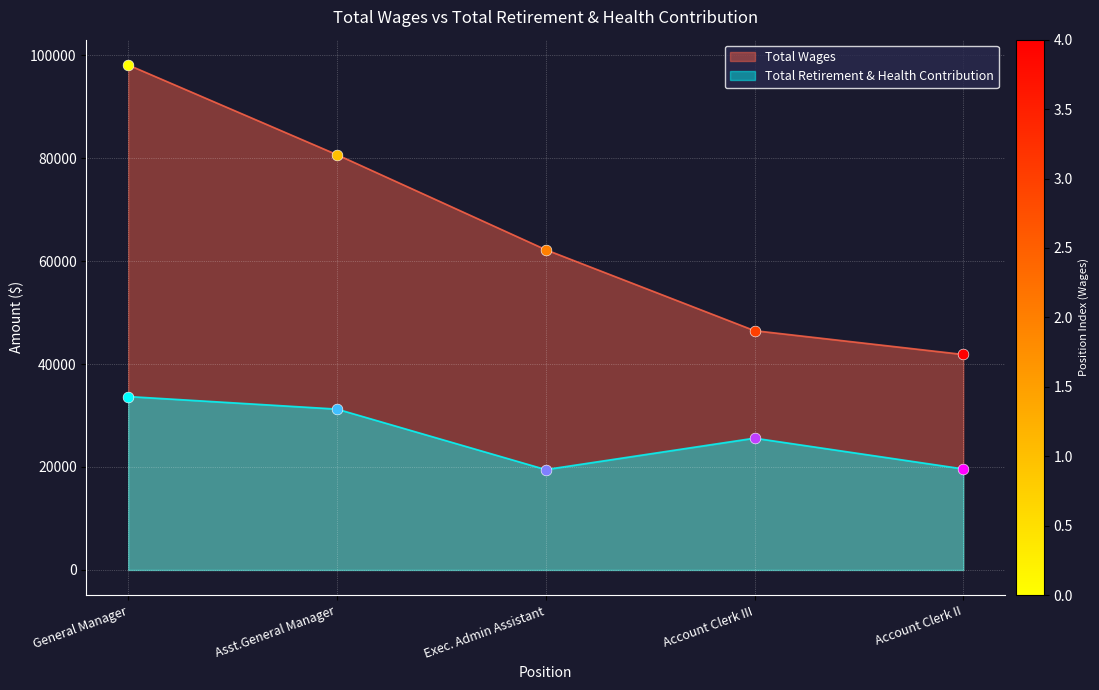

At which category is the sum across all series the highest?

General Manager